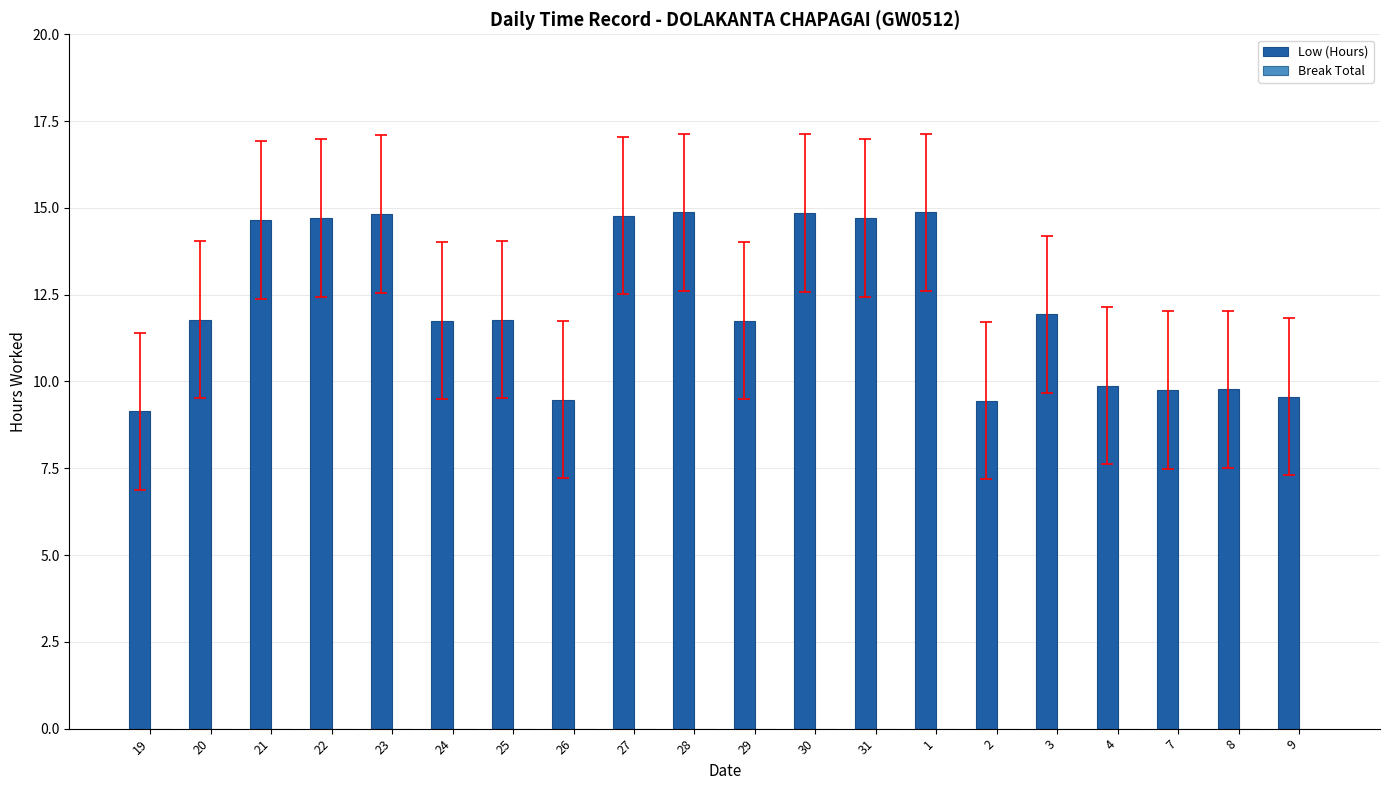

Which has a higher value, 7 or 30?

30